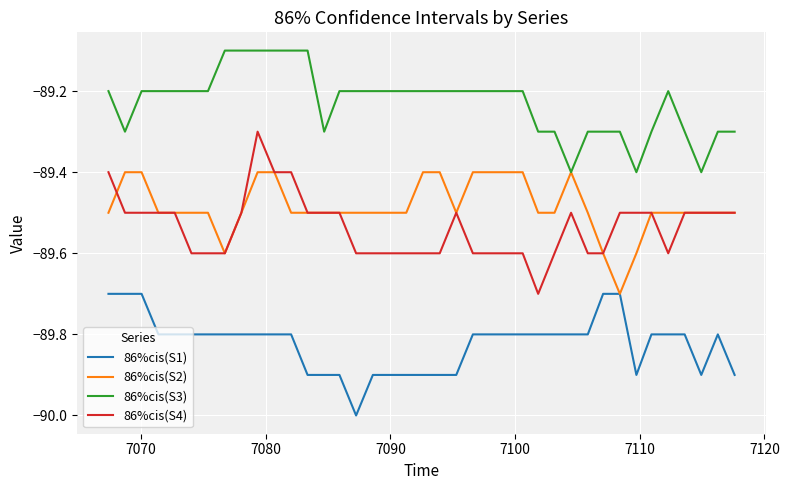

What is the smallest value displayed?

-90.0